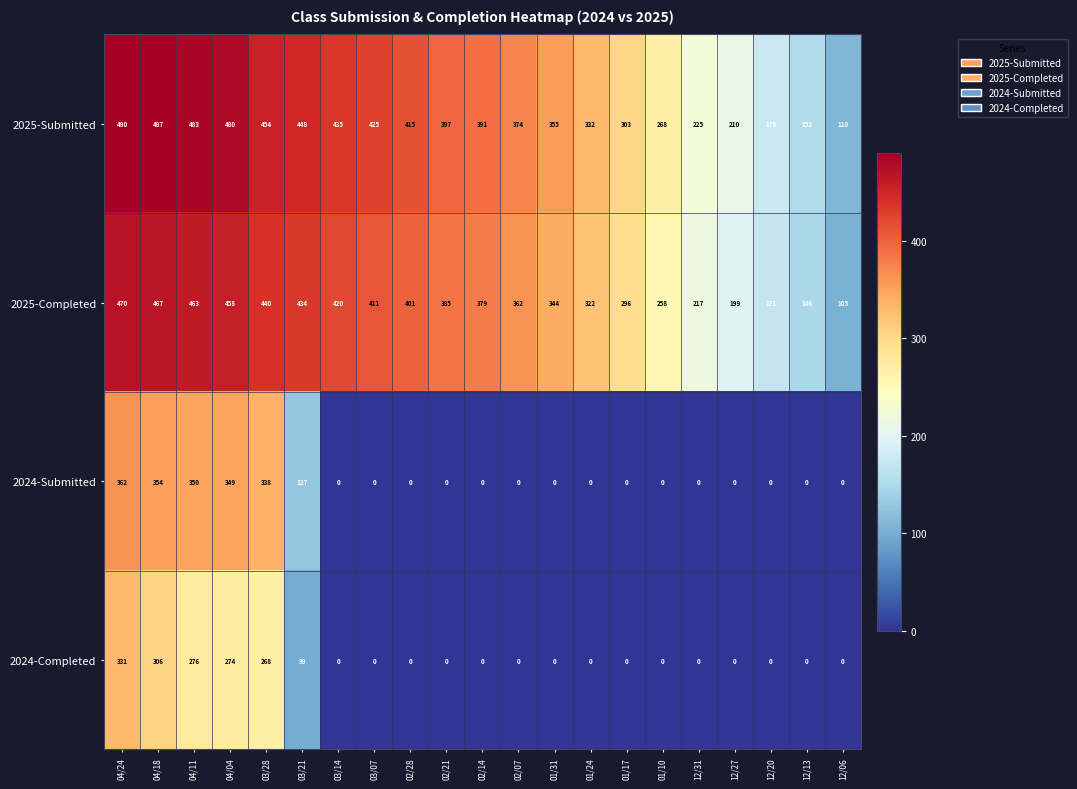

How many data points does each series have?

21